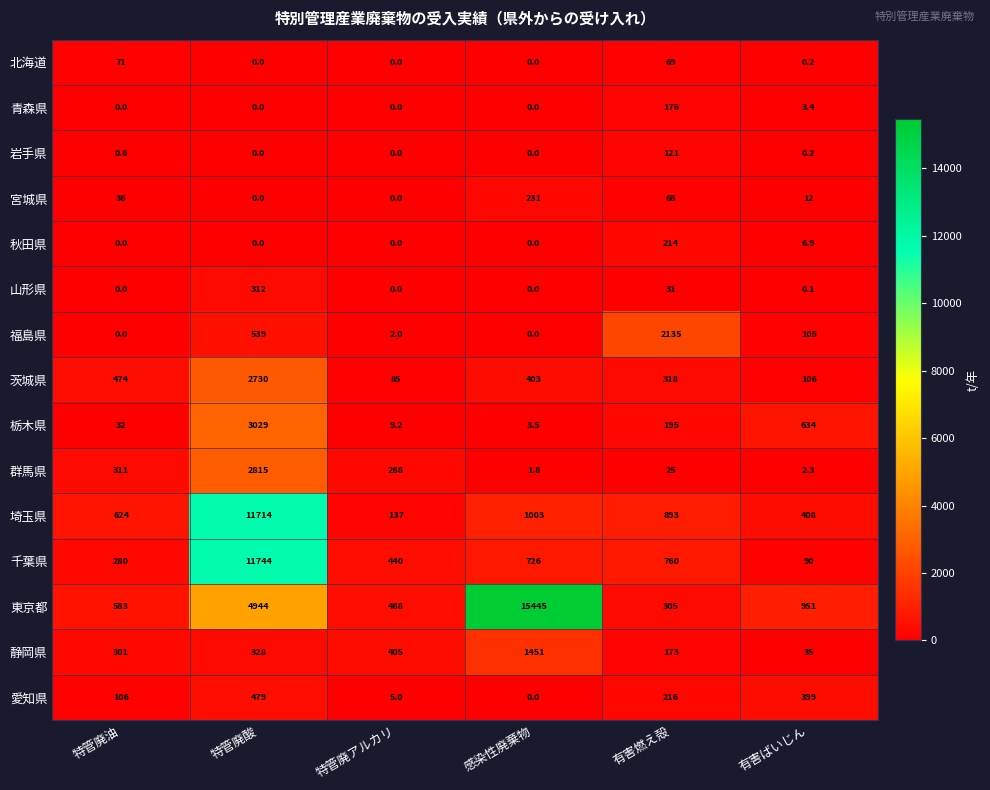

Is the value of 山形県 at 有害ばいじん greater than the value of 静岡県 at 特管廃アルカリ?

No